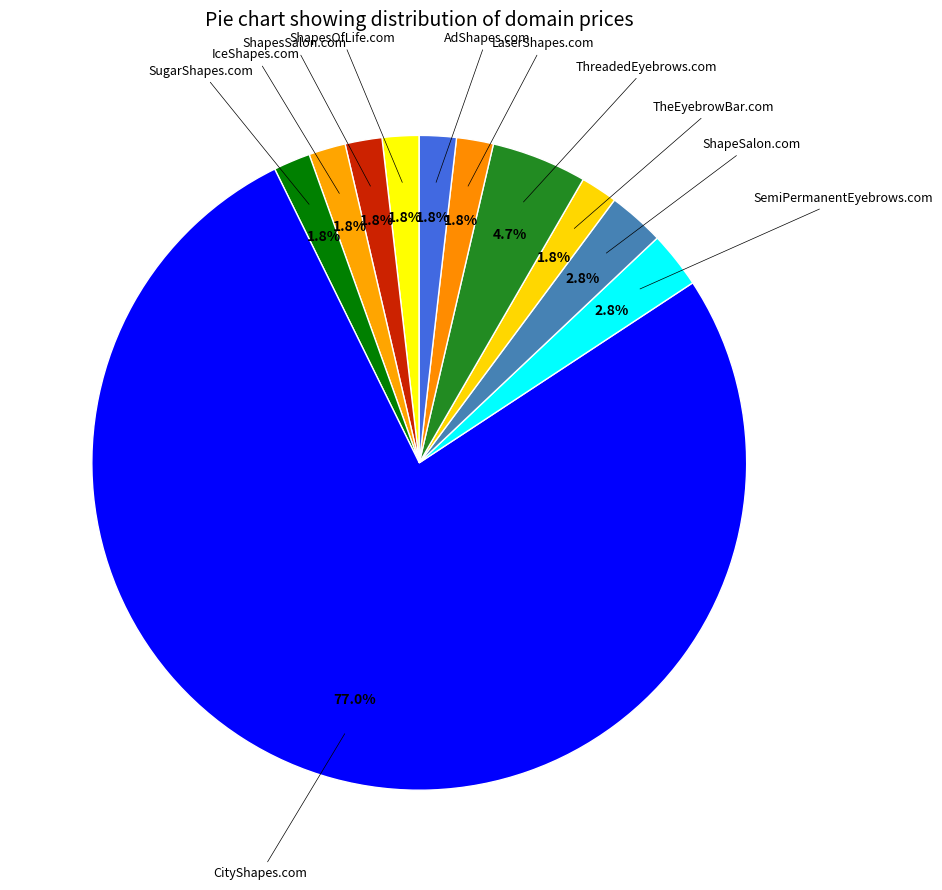

Which category has the smallest portion of the pie?

ShapesOfLife.com